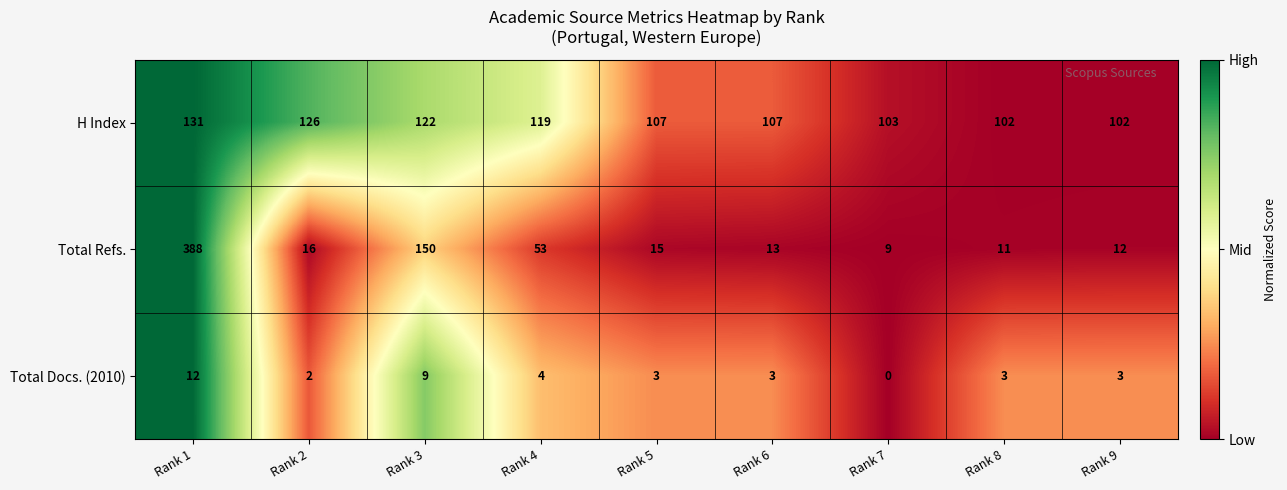

What is the difference between the second highest and minimum values in the H Index series?

24